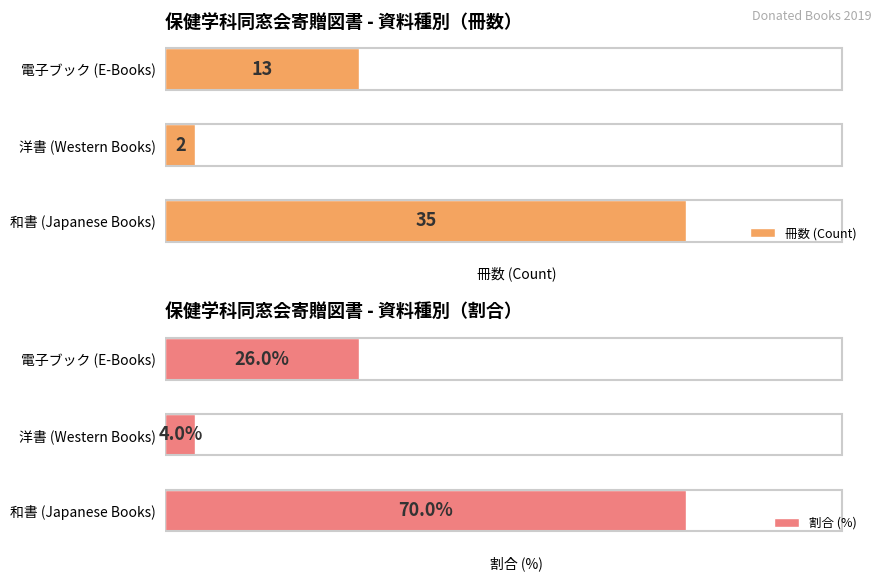

True or false: 冊数 (Count) has a value of 23 at 電子ブック (E-Books).

False